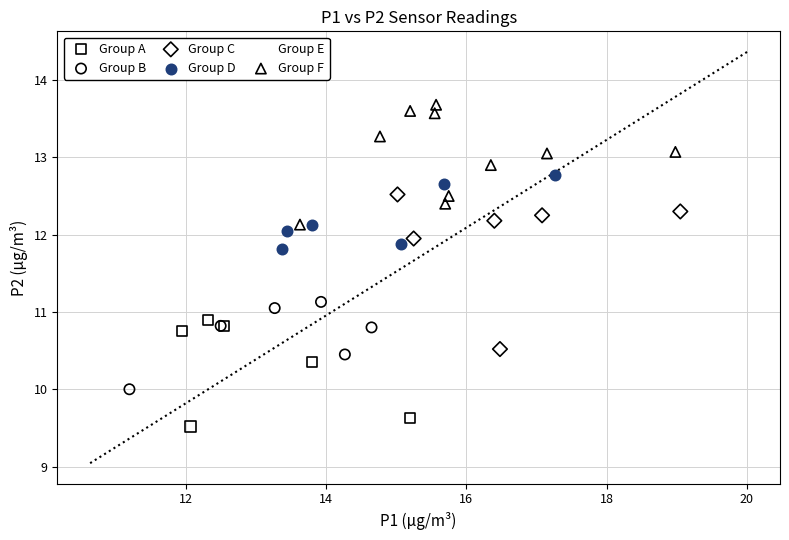

Which series contains the highest Y value?

Group F